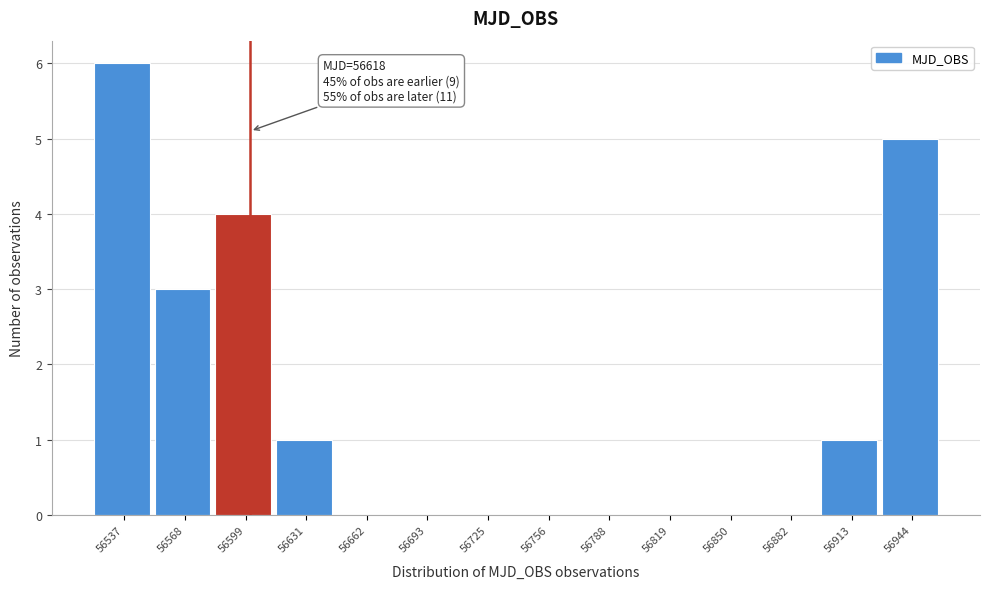

Reading right to left, transcribe all the data shown in this chart.

56944=5	56913=1	56882=0	56850=0	56819=0	56788=0	56756=0	56725=0	56693=0	56662=0	56631=1	56599=4	56568=3	56537=6